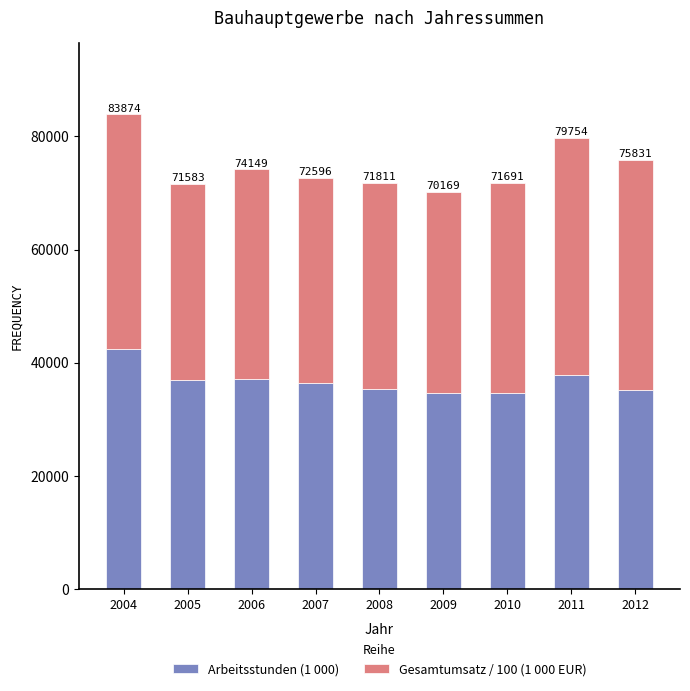

Is it true that Arbeitsstunden (1 000) equals 11537.5 at 2010?

False